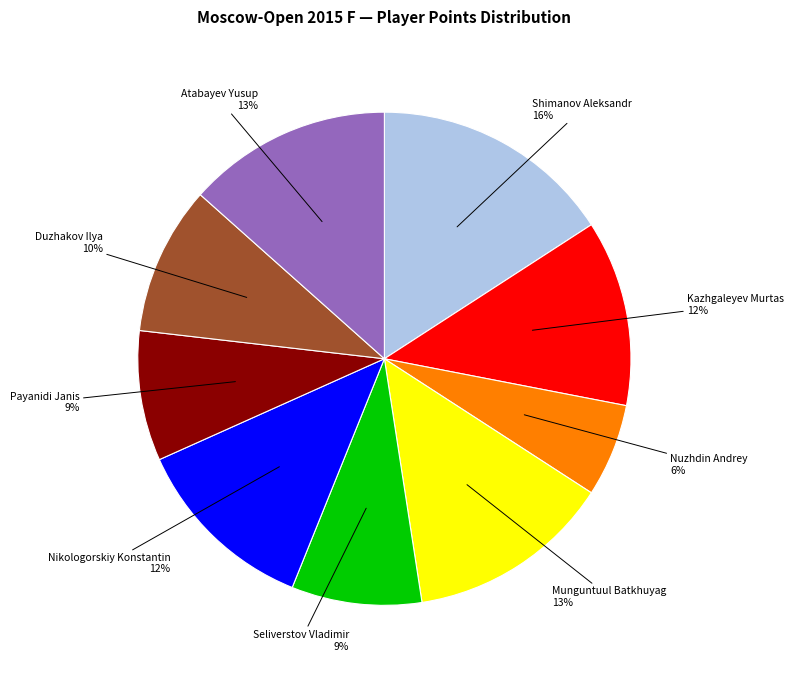

How many segments does this pie chart have?

9